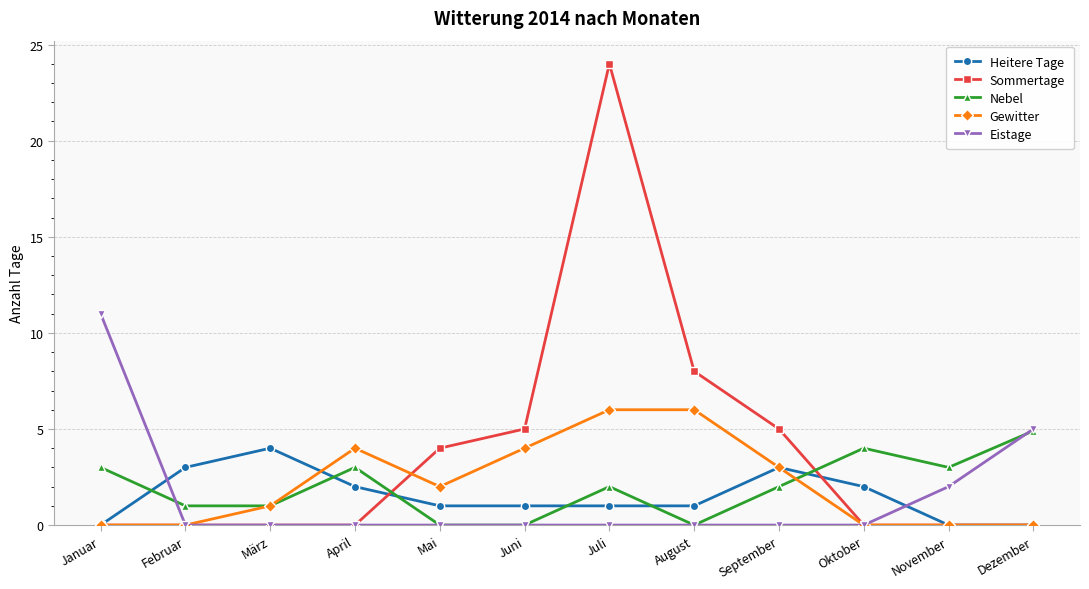

How many intersections are there between Eistage and Heitere Tage?

2